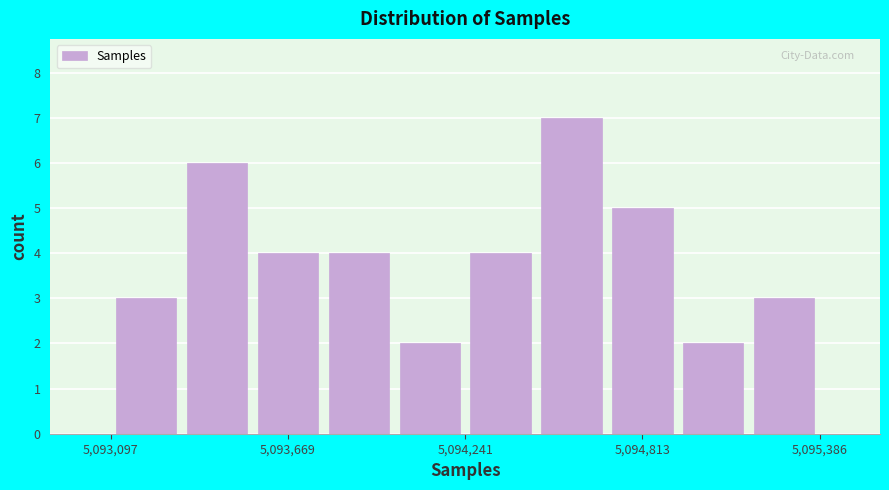

Read against the x-axis, roughly where is the centre of the tallest bar?

5094600